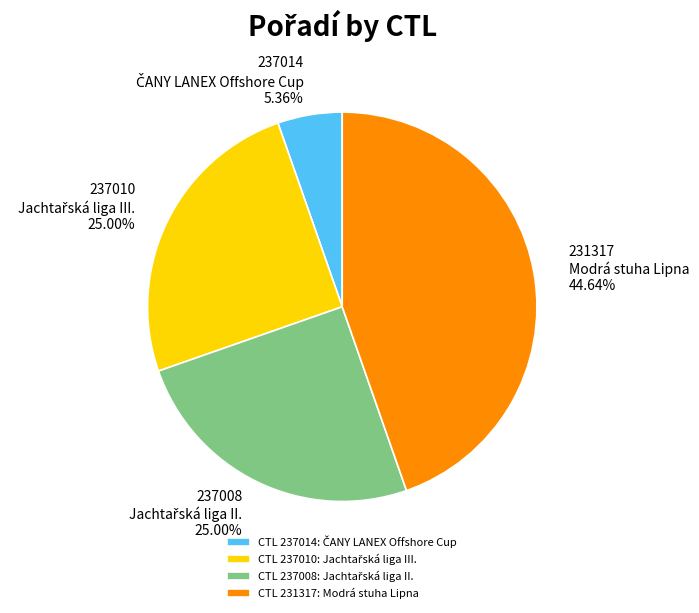

What is the total percentage of 237008 and 237010?

50.0%